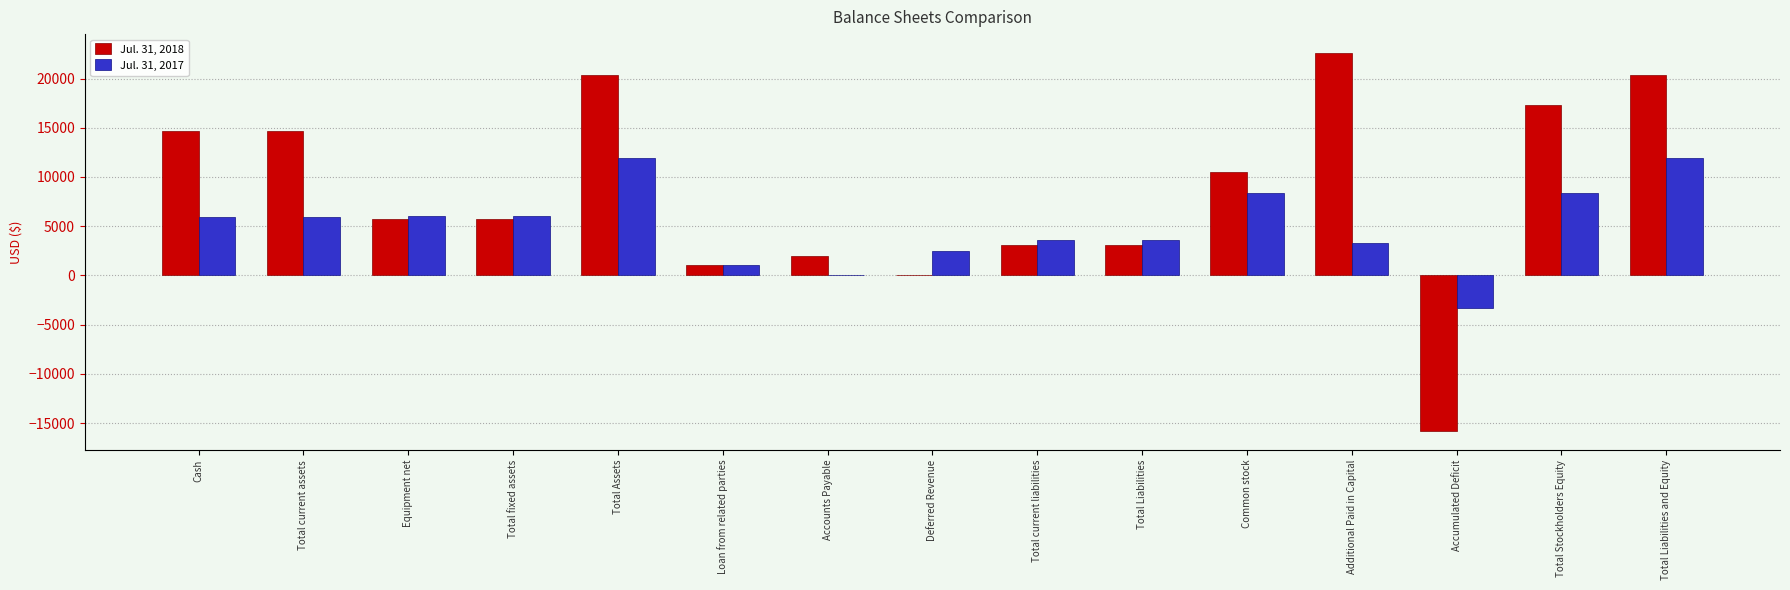

Which series has the widest spread of values?

Jul. 31, 2018